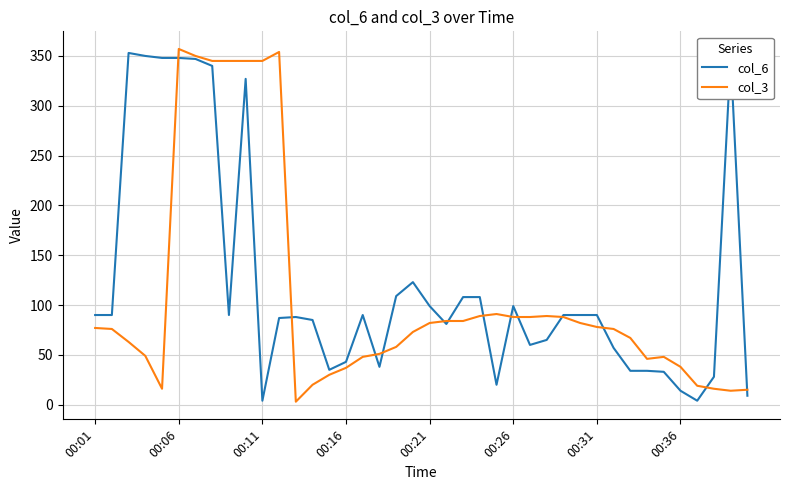

What is the average value of the col_3 series?

108